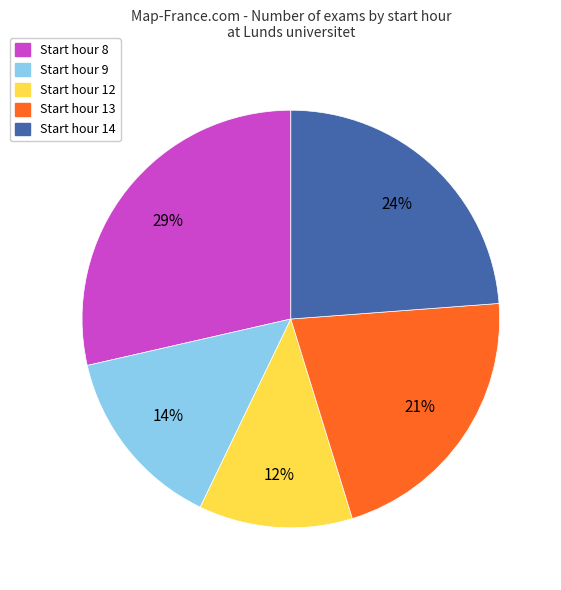

Is there any slice that represents more than half of the pie?

No